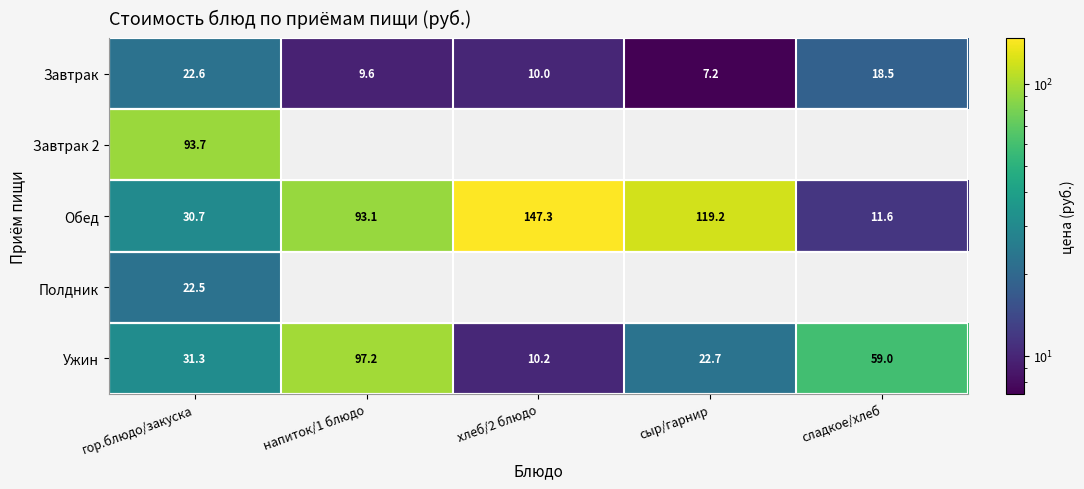

How many data points in Обед are less than 93?

2